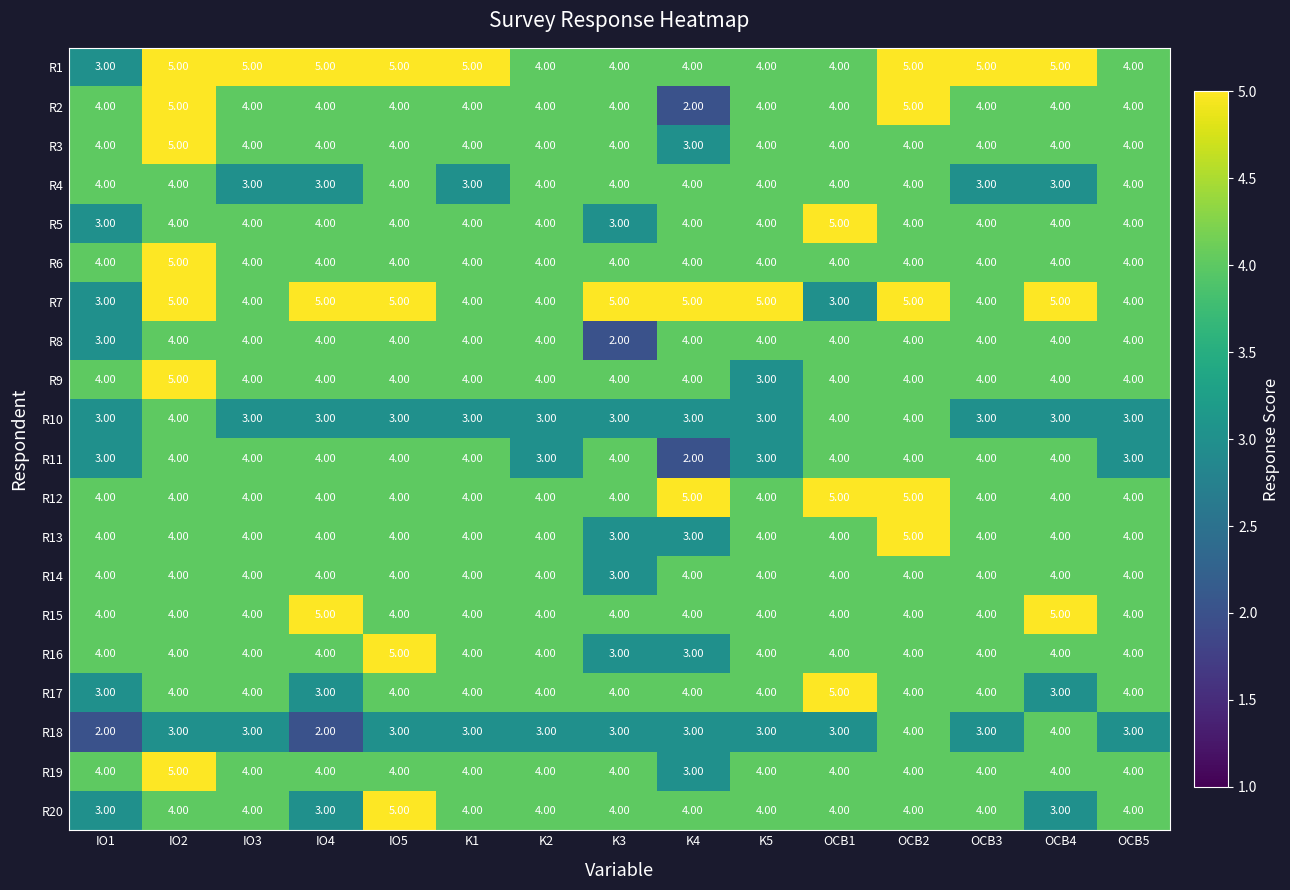

What is the sum of the R10 values at IO5 and IO3?

6